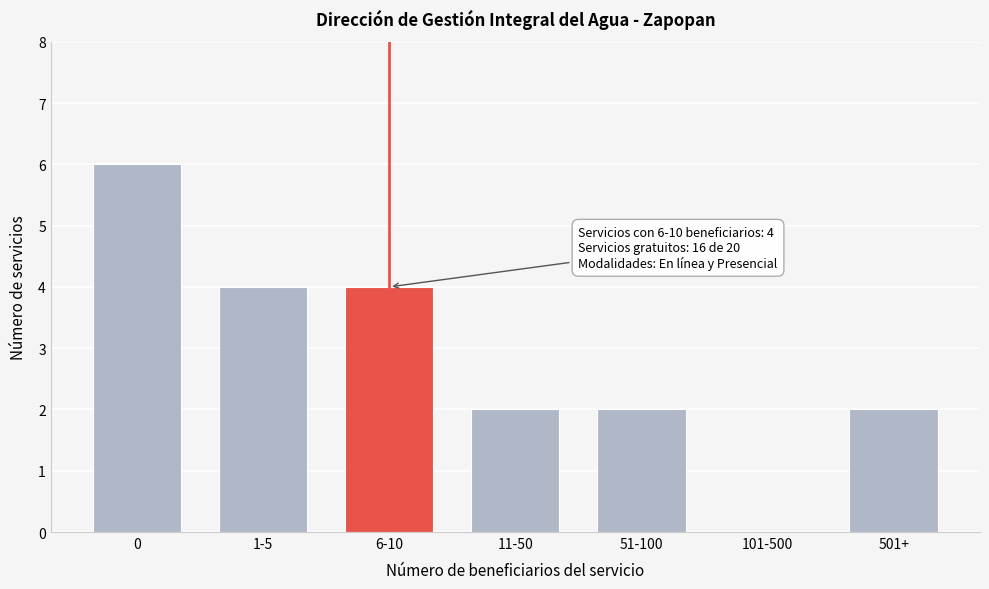

Reading right to left, what are all the values shown in this chart?

501+=2	101-500=0	51-100=2	11-50=2	6-10=4	1-5=4	0=6